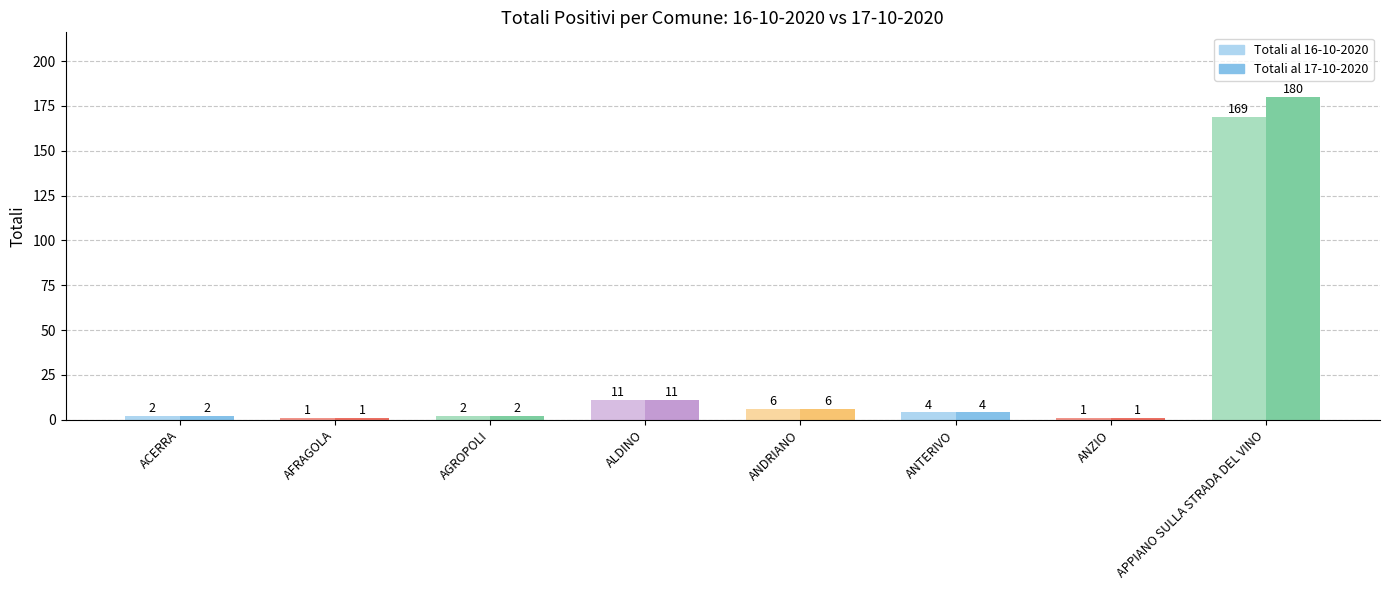

Count the number of data series in this chart.

2